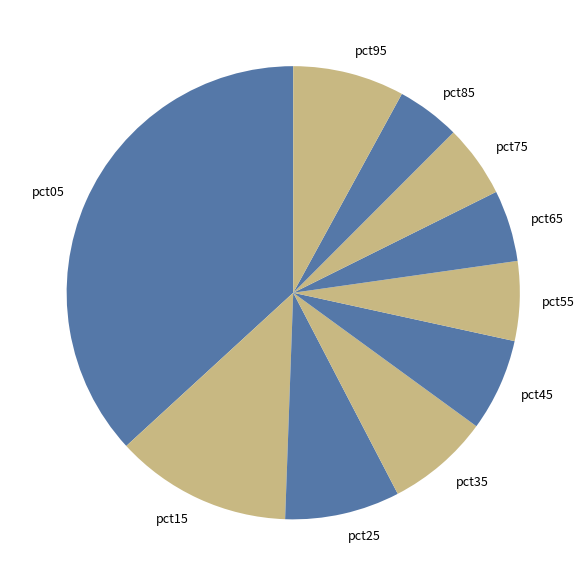

Combined, do pct25 and pct15 account for over 50%?

No